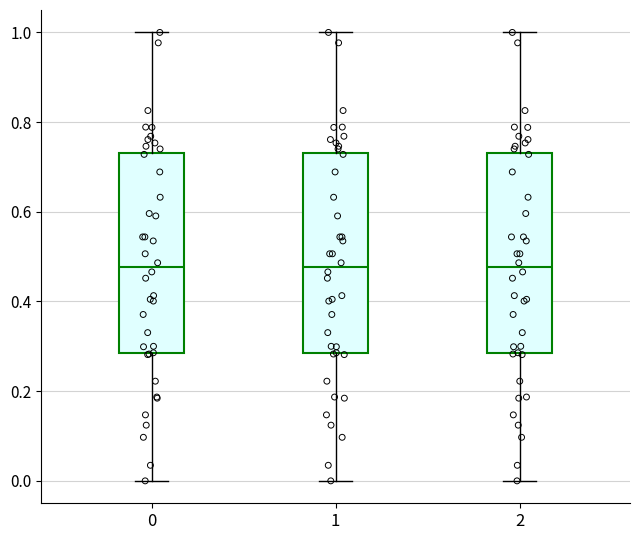

Reading left to right, read every box against the y-axis: the position of its median line, the range the box covers, and the ends of its whiskers. The values are not printed on the chart, so give them approximately, as read against the axis.

0: median 0.48, box 0.28 to 0.74, whiskers 0.00 to 1.00
1: median 0.48, box 0.28 to 0.74, whiskers 0.00 to 1.00
2: median 0.48, box 0.28 to 0.74, whiskers 0.00 to 1.00